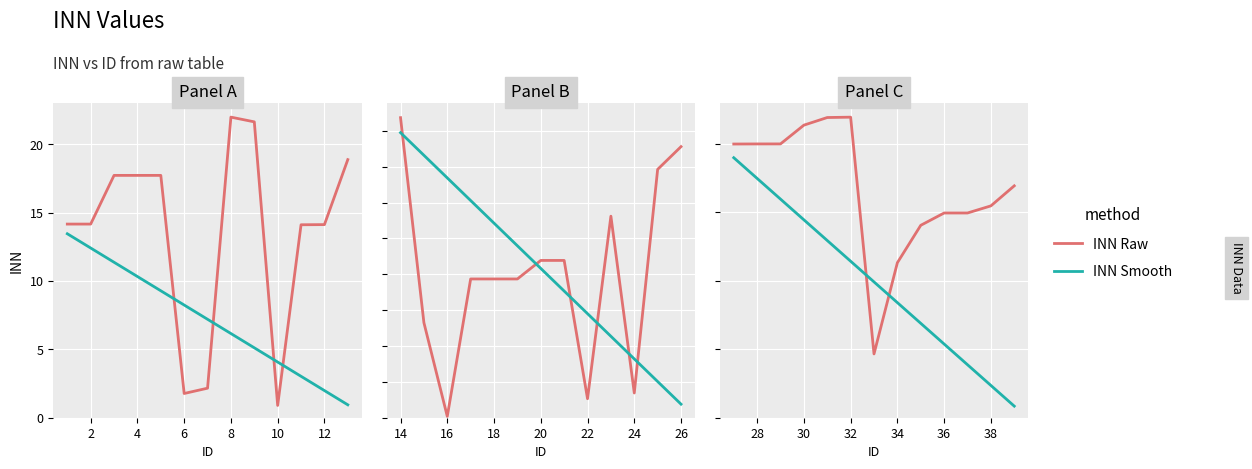

Which series has the largest range (max minus min)?

INN Smooth